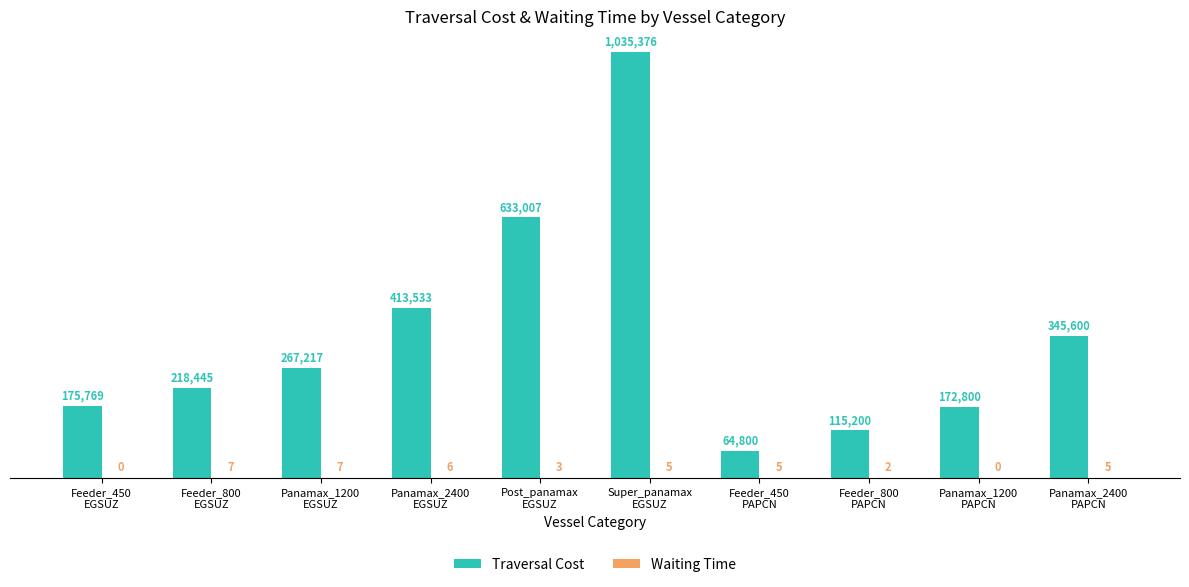

Between Post_panamax
EGSUZ and Panamax_2400
PAPCN, which series saw the biggest shift?

Traversal Cost